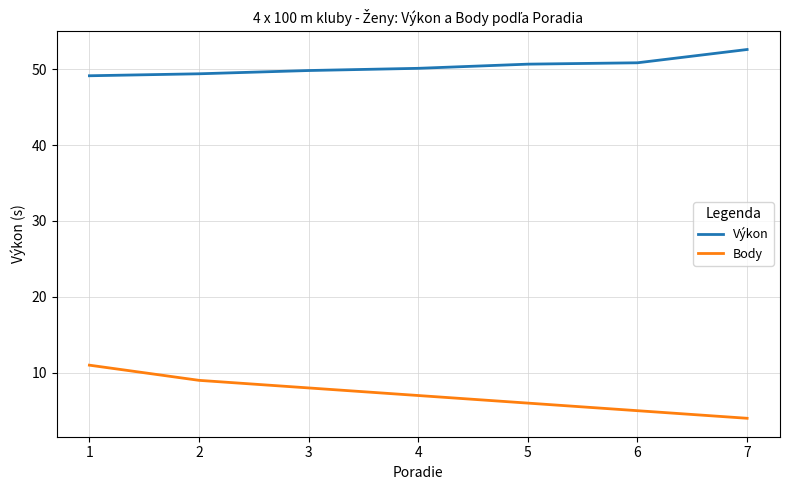

Which series has the largest total across all categories?

Výkon